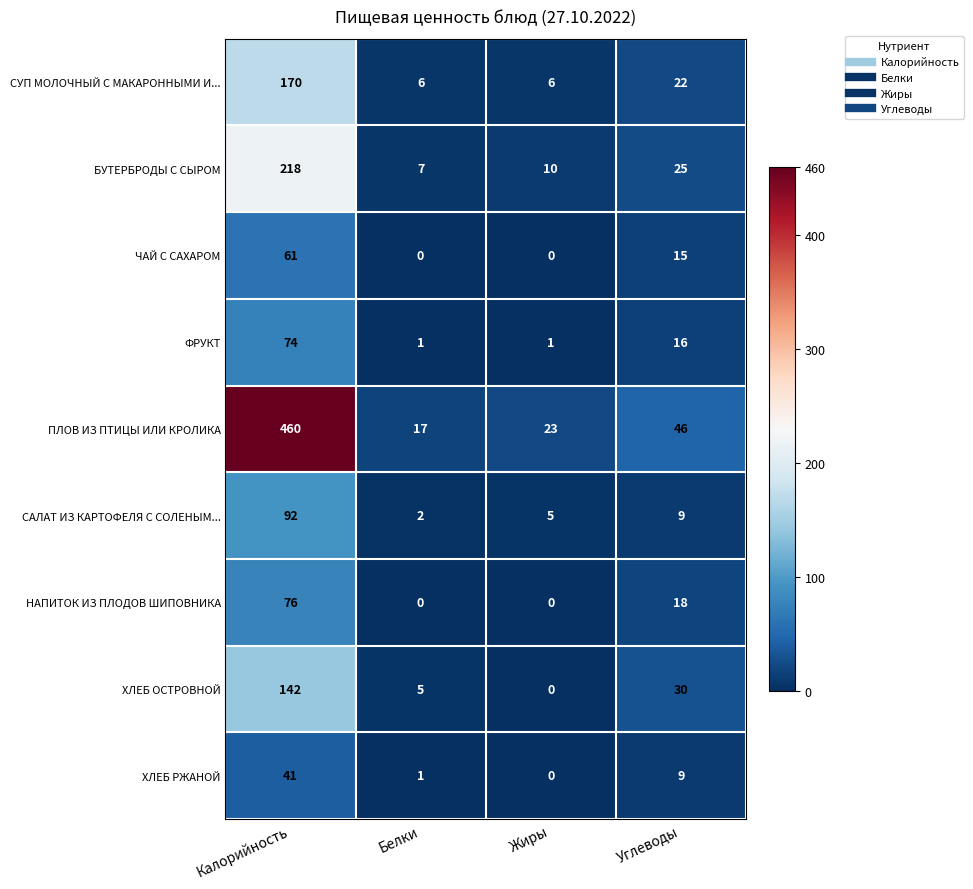

Is it true that ФРУКТ equals 42 at Калорийность?

False